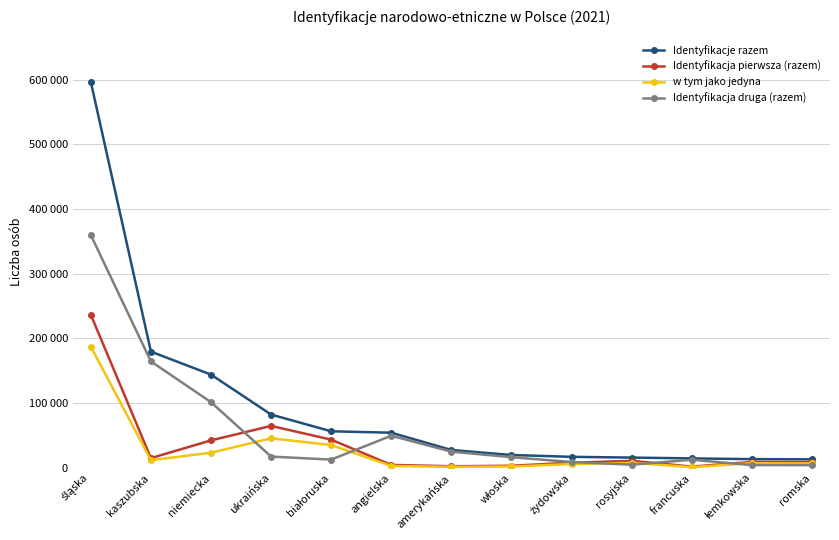

What position from the right is angielska?

8